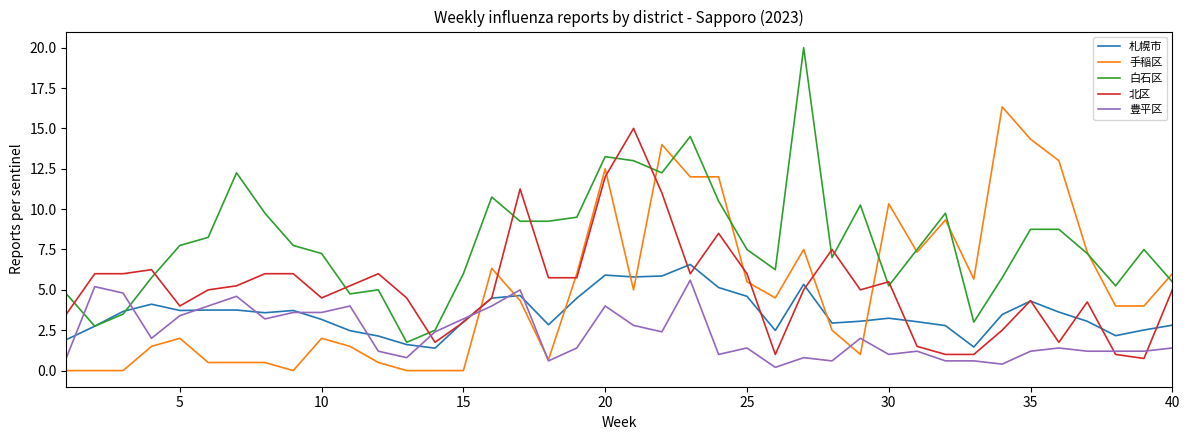

How many times do 白石区 and 手稲区 cross each other?

9